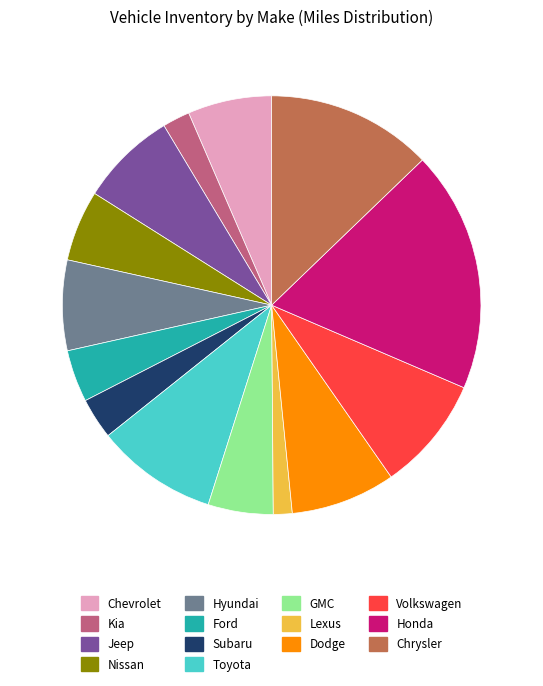

Between Volkswagen and Honda, which is larger?

Honda